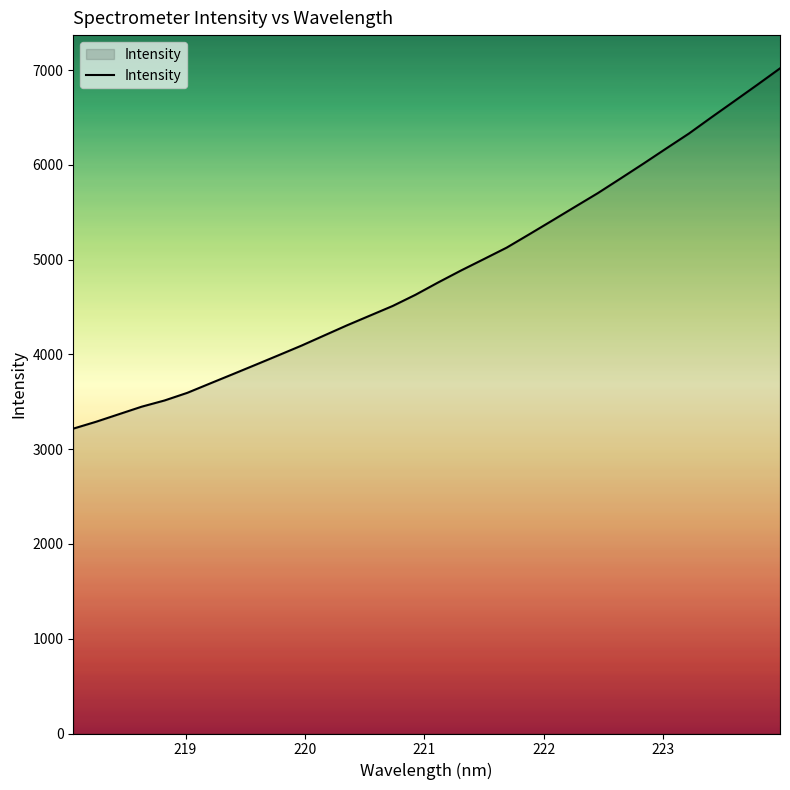

What is the maximum value shown in the chart?

7017.7